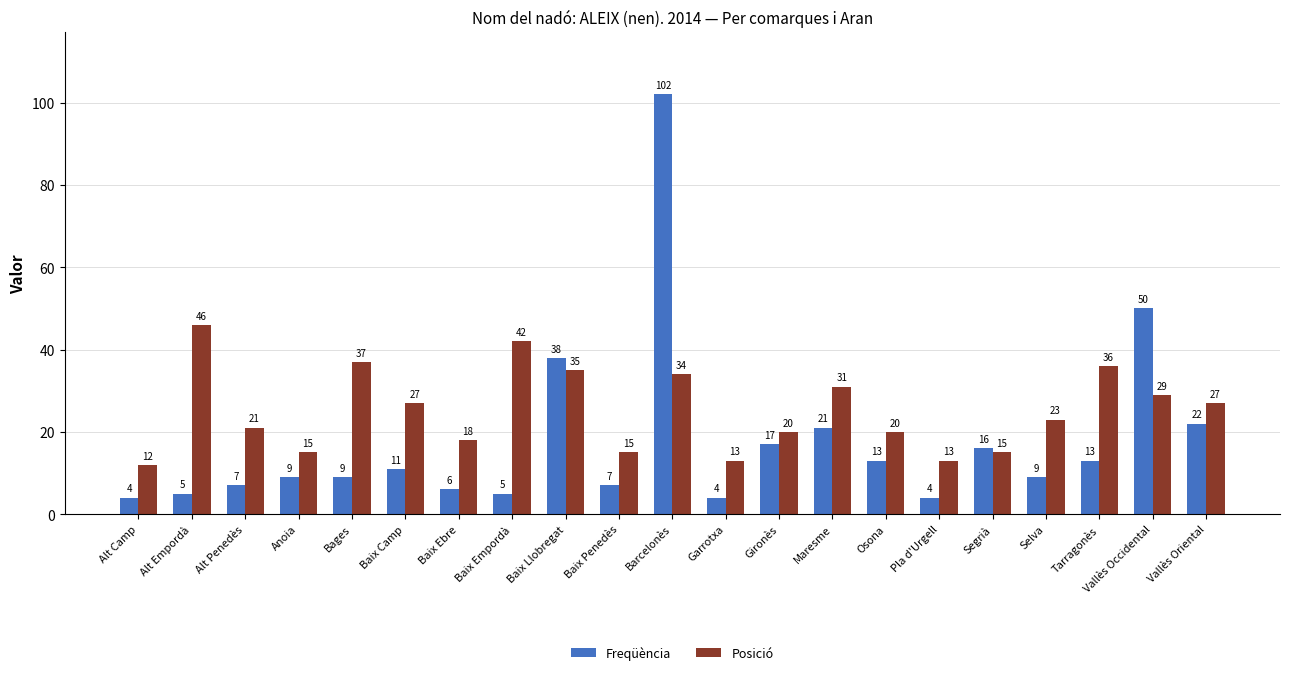

Which series changed the most between Garrotxa and Gironès?

Freqüència